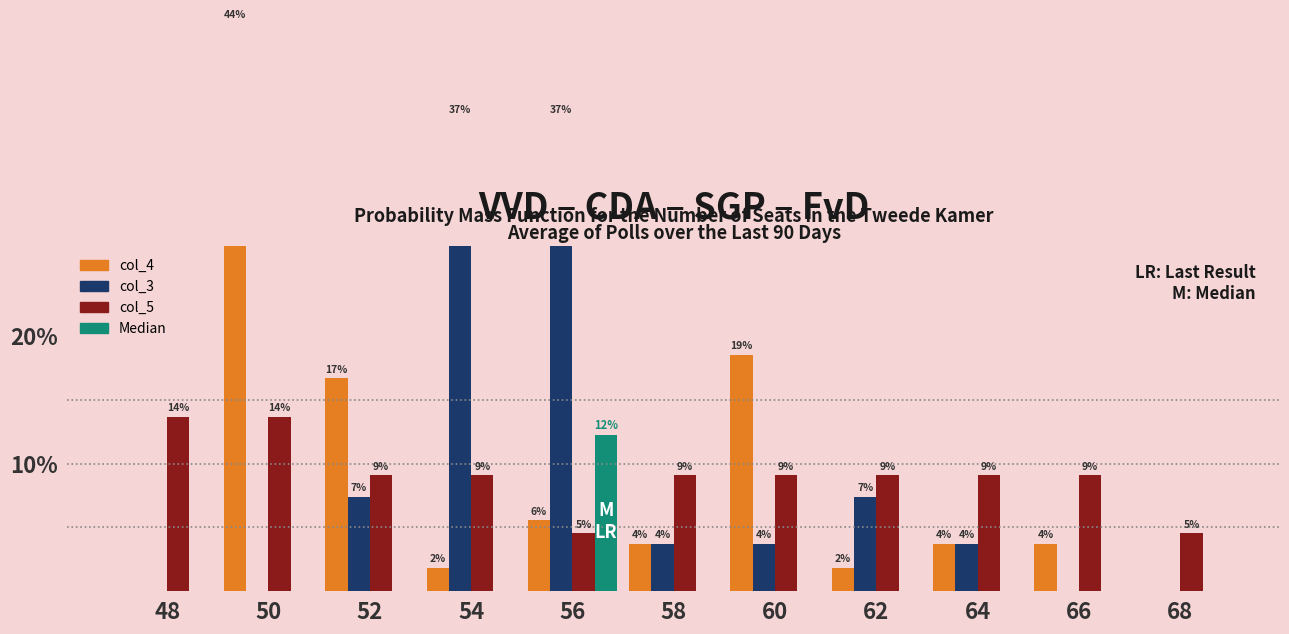

How many bars are there in each group?

4